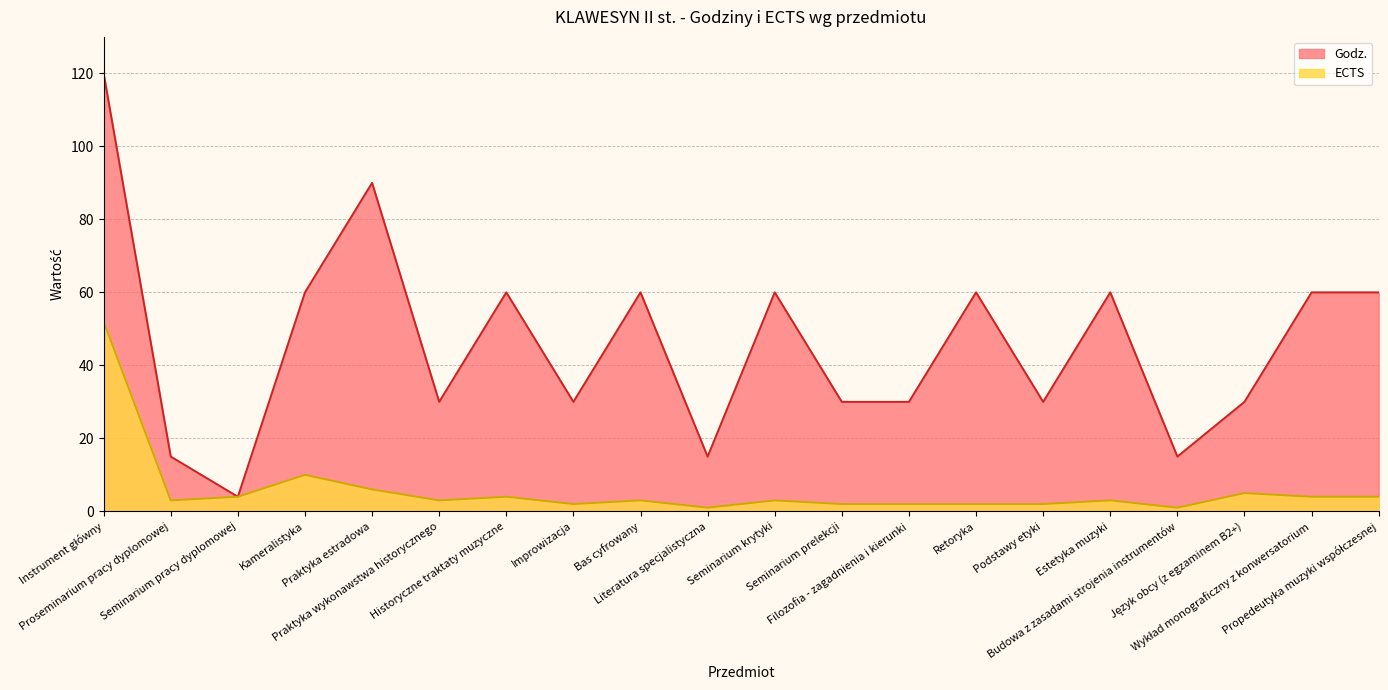

What is the value of the ECTS point at the 7th from the left?

4